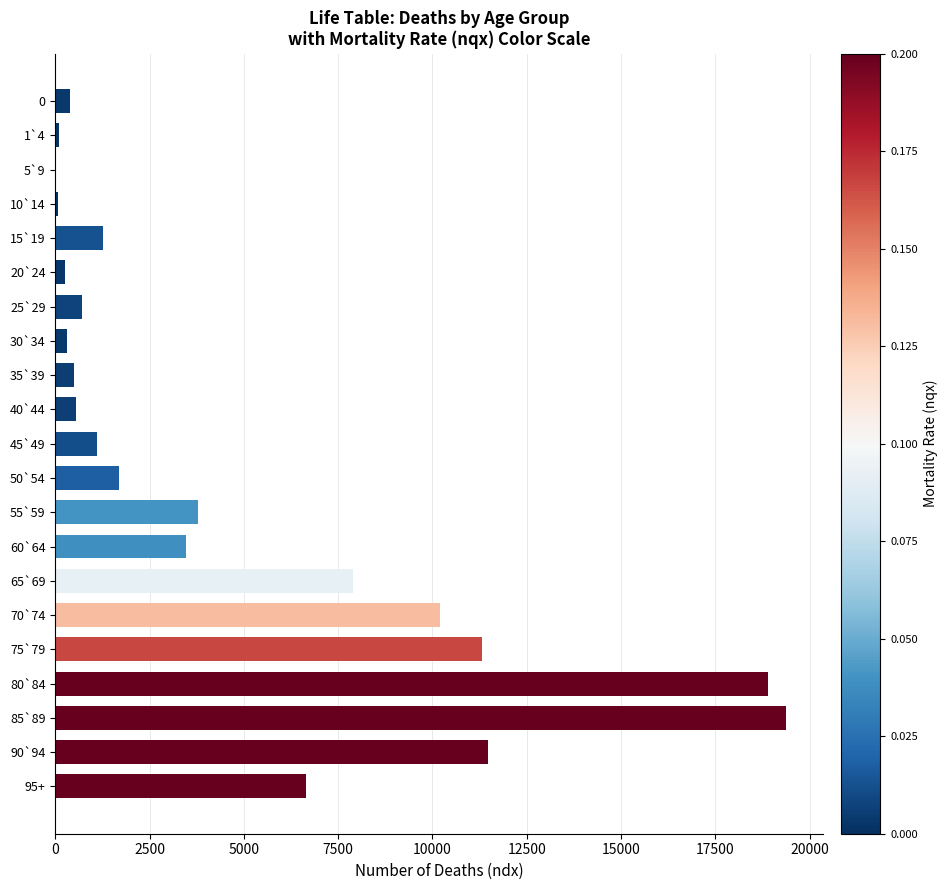

The value at 95+ is 6652. True or false?

True